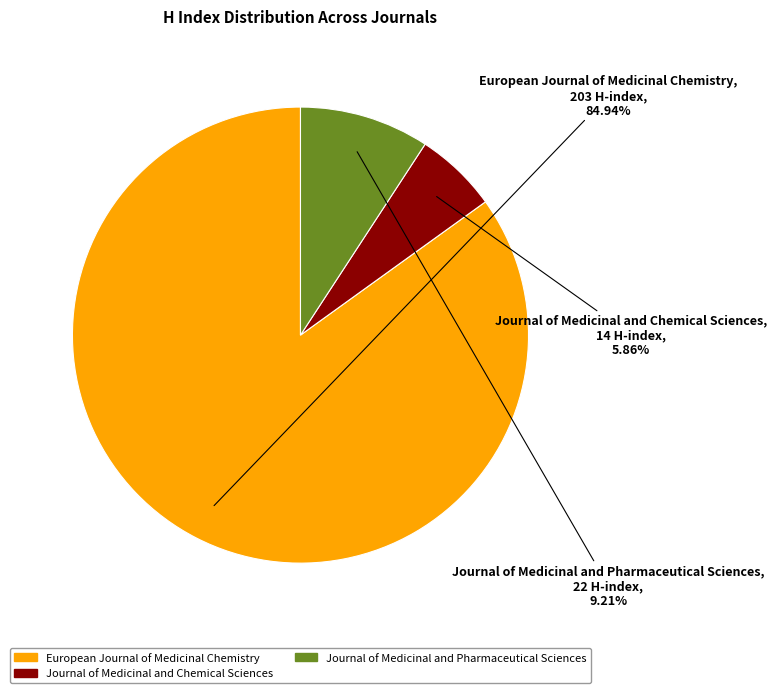

How many slices are in this pie chart?

3